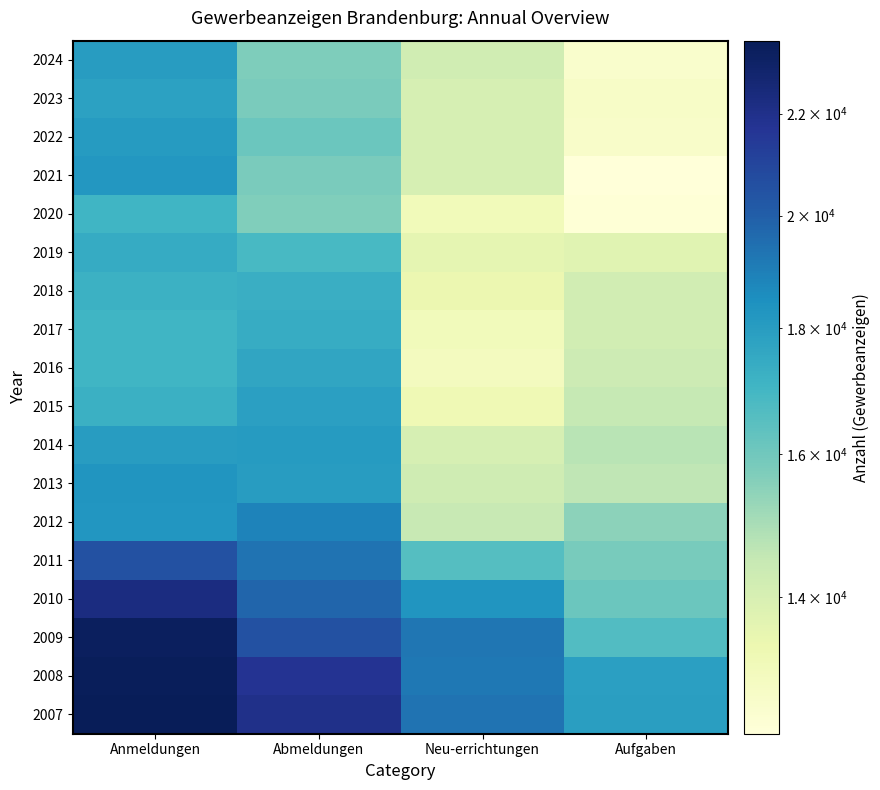

Reading left to right, extract all data points from this chart.

2007: Anmeldungen=23555	Abmeldungen=22040	Neu-errichtungen=19356	Aufgaben=17958
2008: Anmeldungen=23464	Abmeldungen=21773	Neu-errichtungen=19197	Aufgaben=17916
2009: Anmeldungen=23352	Abmeldungen=20513	Neu-errichtungen=19274	Aufgaben=16666
2010: Anmeldungen=22319	Abmeldungen=19803	Neu-errichtungen=18297	Aufgaben=16130
2011: Anmeldungen=20521	Abmeldungen=19371	Neu-errichtungen=16606	Aufgaben=15863
2012: Anmeldungen=18260	Abmeldungen=18893	Neu-errichtungen=14473	Aufgaben=15514
2013: Anmeldungen=18330	Abmeldungen=18019	Neu-errichtungen=14253	Aufgaben=14610
2014: Anmeldungen=18015	Abmeldungen=18062	Neu-errichtungen=14039	Aufgaben=14733
2015: Anmeldungen=17282	Abmeldungen=17886	Neu-errichtungen=13277	Aufgaben=14492
2016: Anmeldungen=17080	Abmeldungen=17661	Neu-errichtungen=13029	Aufgaben=14326
2017: Anmeldungen=17049	Abmeldungen=17431	Neu-errichtungen=13106	Aufgaben=14171
2018: Anmeldungen=17251	Abmeldungen=17314	Neu-errichtungen=13409	Aufgaben=14173
2019: Anmeldungen=17446	Abmeldungen=16879	Neu-errichtungen=13630	Aufgaben=13761
2020: Anmeldungen=17069	Abmeldungen=15675	Neu-errichtungen=13148	Aufgaben=12390
2021: Anmeldungen=18243	Abmeldungen=15815	Neu-errichtungen=14046	Aufgaben=12325
2022: Anmeldungen=18100	Abmeldungen=16132	Neu-errichtungen=14027	Aufgaben=12760
2023: Anmeldungen=17863	Abmeldungen=15823	Neu-errichtungen=14023	Aufgaben=12772
2024: Anmeldungen=18044	Abmeldungen=15743	Neu-errichtungen=14218	Aufgaben=12653